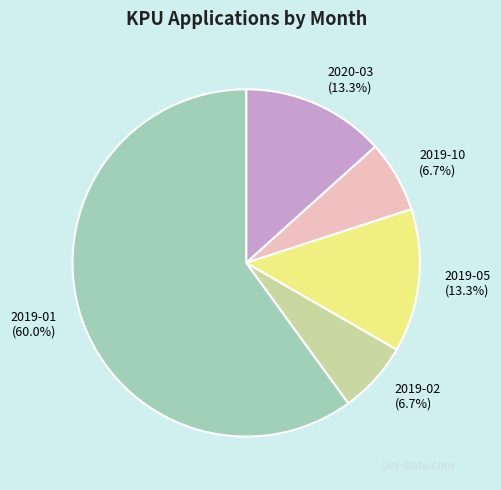

Which category has the biggest portion of the pie?

2019-01